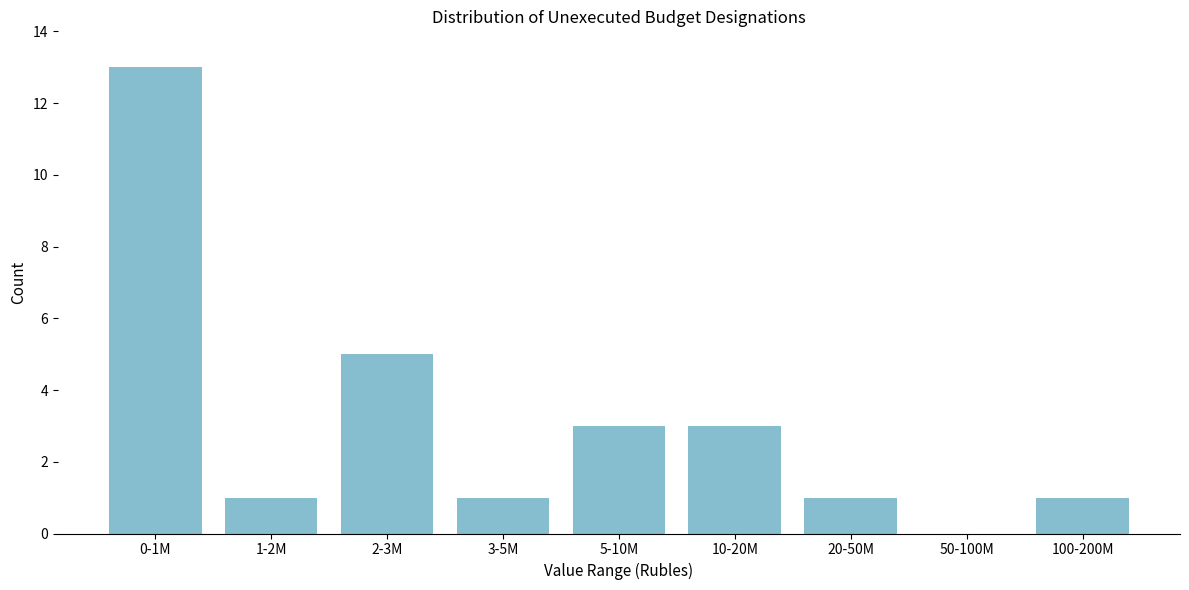

Reading left to right, list all the values displayed in this chart.

0-1M=13	1-2M=1	2-3M=5	3-5M=1	5-10M=3	10-20M=3	20-50M=1	50-100M=0	100-200M=1